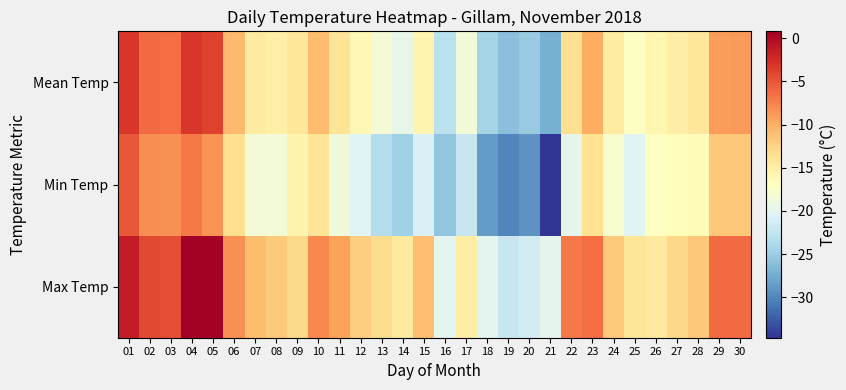

Reading left to right, what are all the values shown in this chart?

Max Temp: 01=-1.3	02=-4.2	03=-4.5	04=0.8	05=0.7	06=-8.3	07=-10.9	08=-11.9	09=-13.0	10=-7.8	11=-9.3	12=-12.1	13=-13.3	14=-14.5	15=-11.0	16=-19.9	17=-14.9	18=-20.0	19=-22.1	20=-21.3	21=-19.8	22=-7.0	23=-6.4	24=-11.9	25=-14.1	26=-14.5	27=-12.9	28=-11.8	29=-6.2	30=-6.2
Min Temp: 01=-5.1	02=-8.2	03=-8.3	04=-7.1	05=-8.4	06=-13.4	07=-18.4	08=-18.4	09=-15.6	10=-13.9	11=-18.7	12=-20.3	13=-23.4	14=-24.6	15=-20.7	16=-25.6	17=-22.1	18=-28.6	19=-30.0	20=-29.2	21=-34.7	22=-19.8	23=-13.6	24=-17.8	25=-20.2	26=-17.2	27=-16.8	28=-16.5	29=-11.8	30=-11.7
Mean Temp: 01=-3.2	02=-6.2	03=-6.4	04=-3.1	05=-3.9	06=-10.8	07=-14.6	08=-15.1	09=-14.3	10=-10.9	11=-14.0	12=-16.2	13=-18.3	14=-19.5	15=-15.8	16=-22.8	17=-18.5	18=-24.3	19=-26.1	20=-25.2	21=-27.3	22=-13.4	23=-10.0	24=-14.8	25=-17.1	26=-15.9	27=-14.9	28=-14.2	29=-9.0	30=-8.9